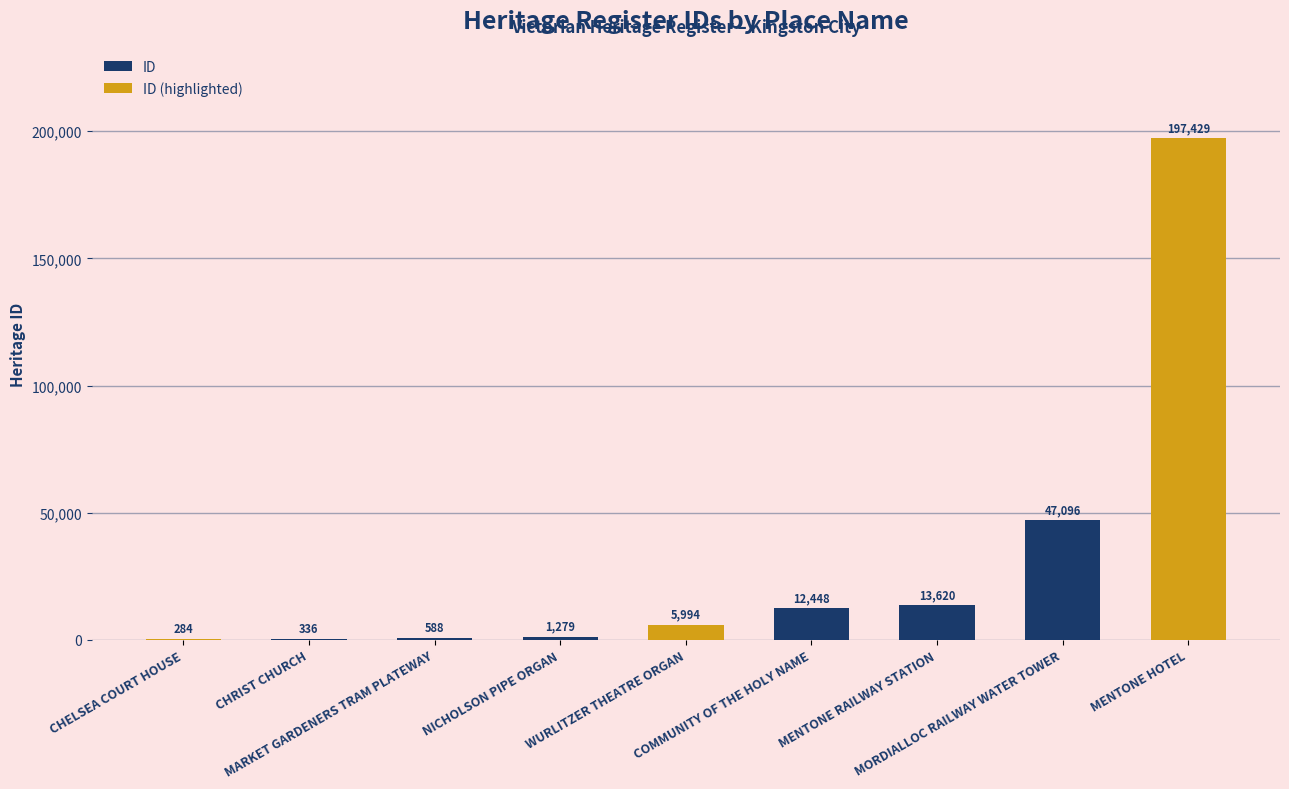

What is the value of the 6th bar from the left?

12448